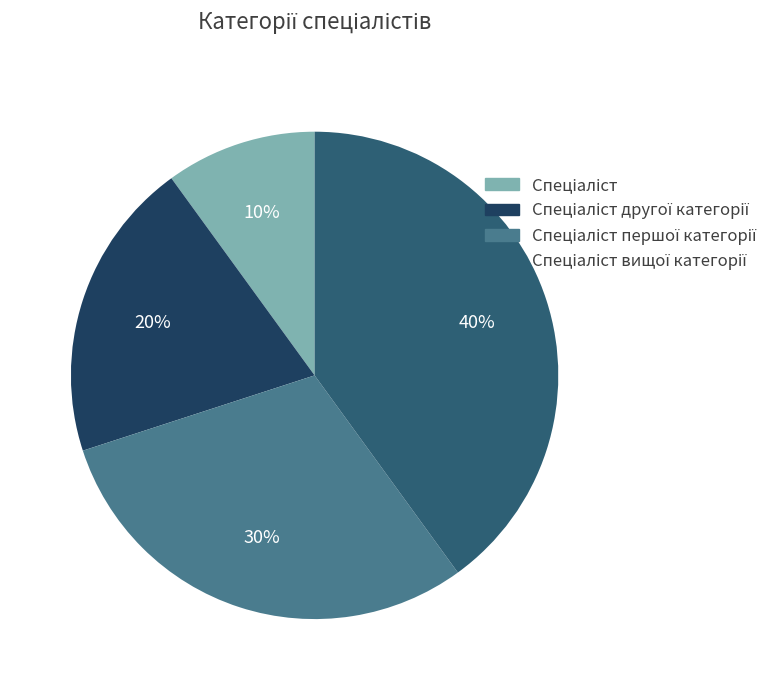

To the nearest percent, what is the average slice percentage?

25%